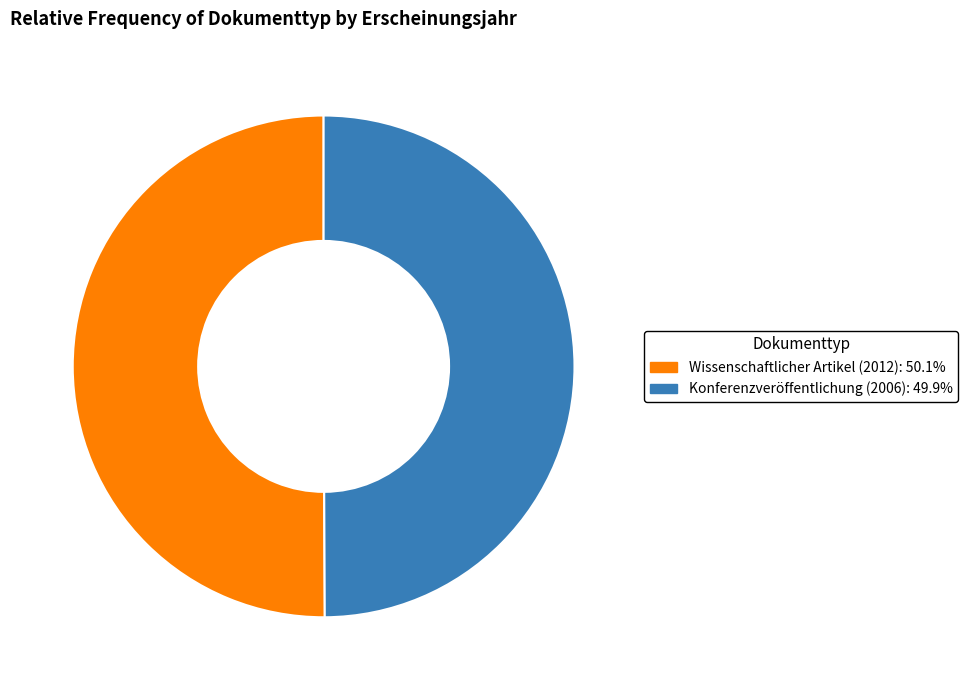

What is the ratio of the value at Konferenzveröffentlichung (2006) to the value at Wissenschaftlicher Artikel (2012)?

1.0